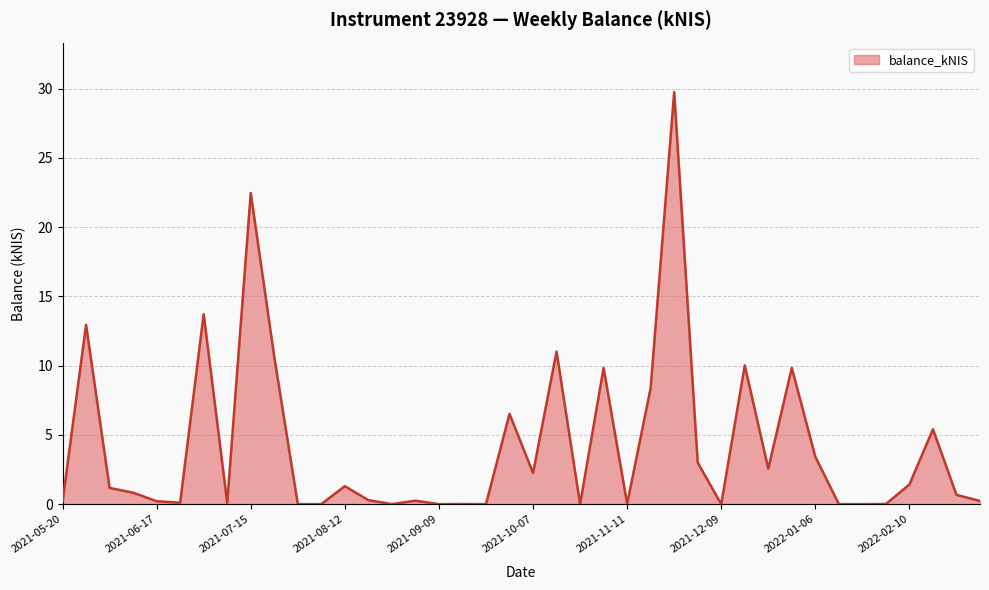

What is the greatest value displayed?

29.8